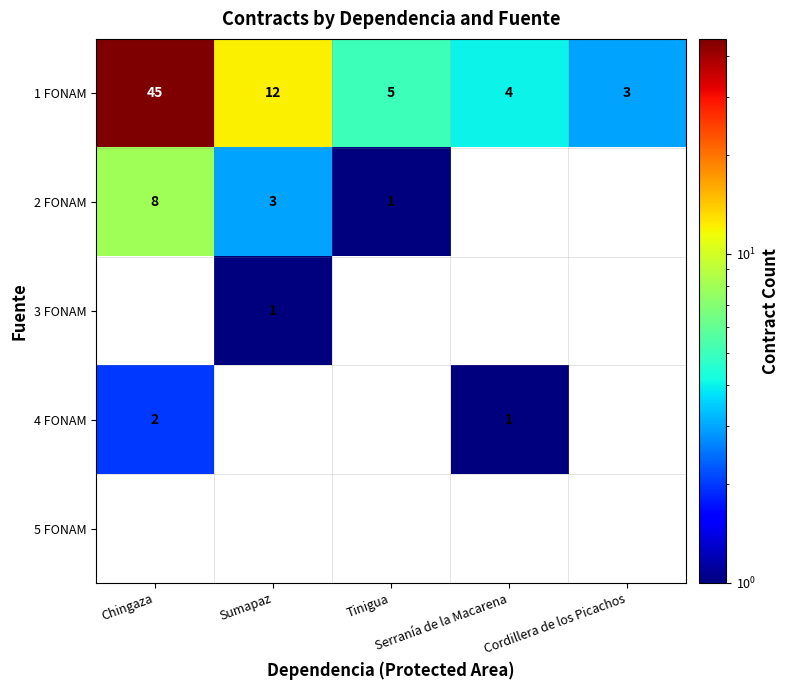

Which series changed the most between Chingaza and Tinigua?

1 FONAM